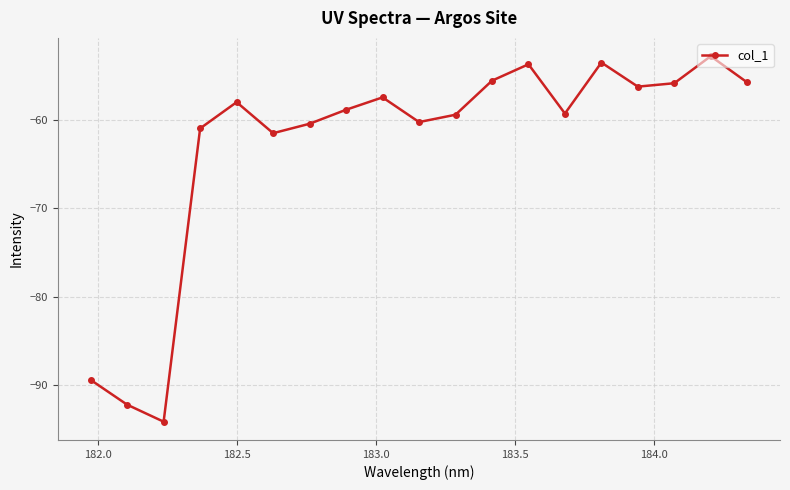

What is the difference between the maximum and second lowest values?

39.4